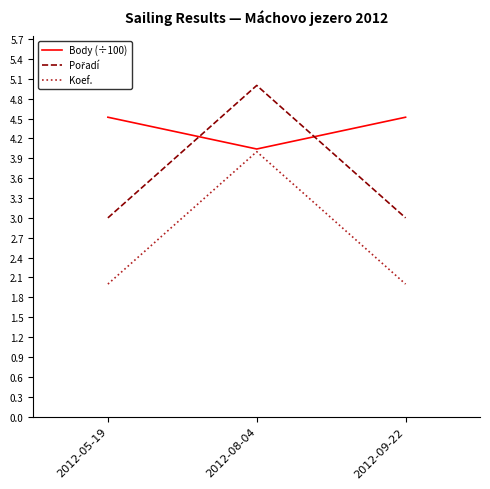

What is the sum of all Koef. values?

8.0